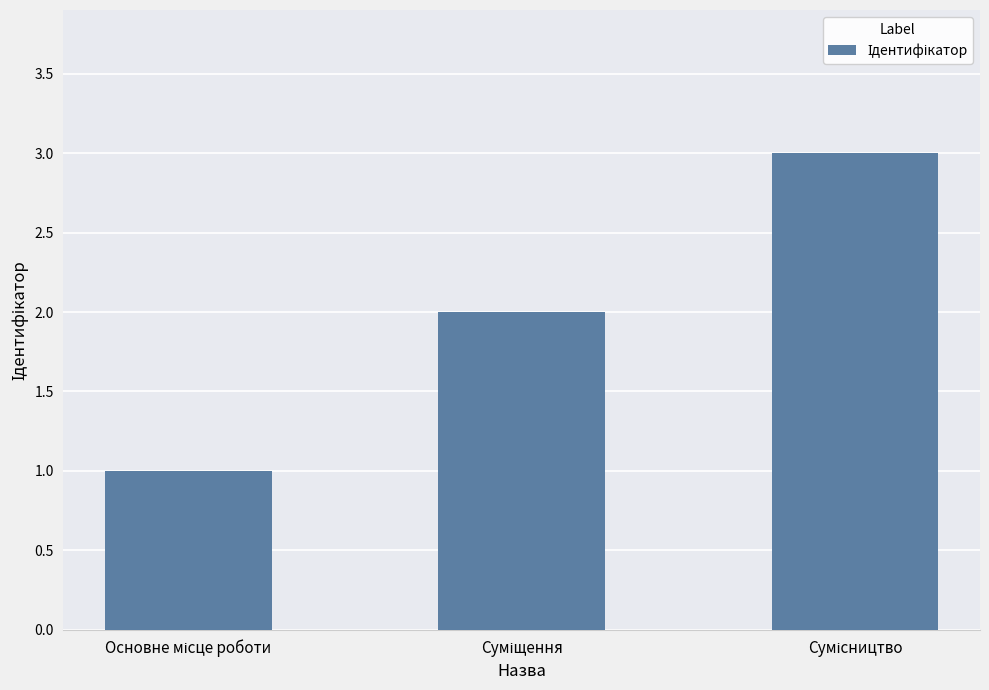

What is the sum of all values?

6